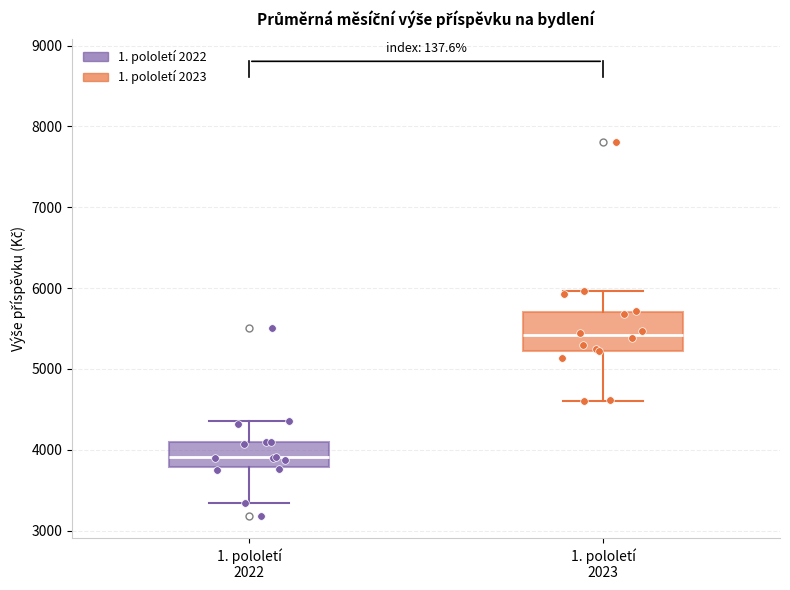

Where is the upper edge of the box for 1. pololetí 2023 on the y-axis? The values are not printed on the chart, so give them approximately, as read against the axis.

5700